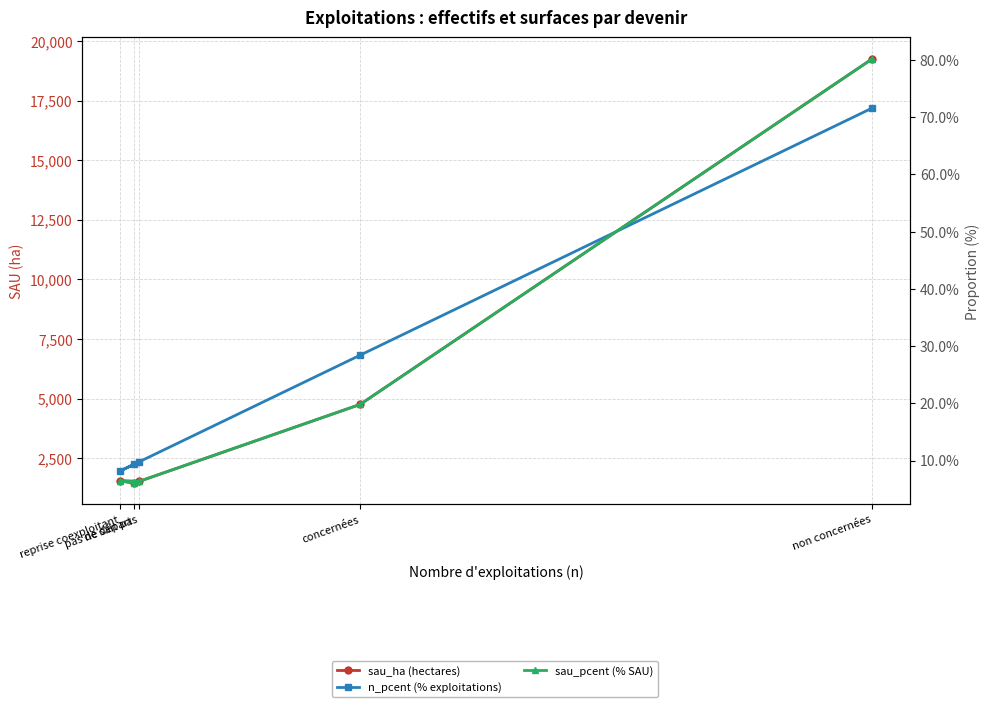

List the series in order of their peak value, lowest first.

n_pcent (% exploitations), sau_pcent (% SAU), sau_ha (hectares)